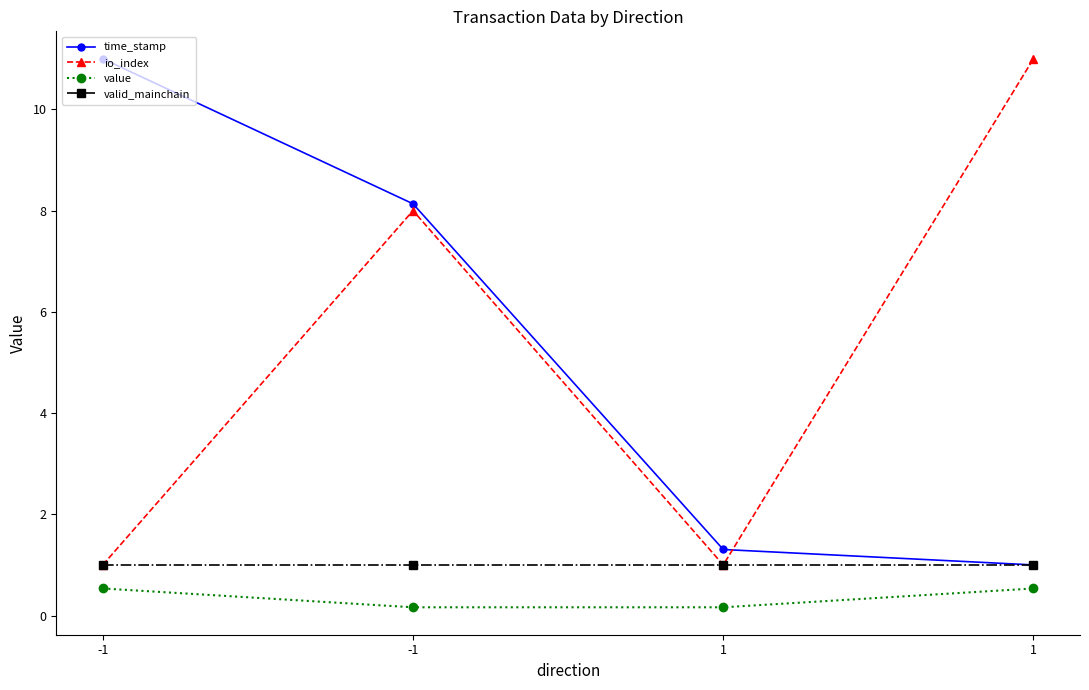

Count the value values in the range 0 to 1.

4